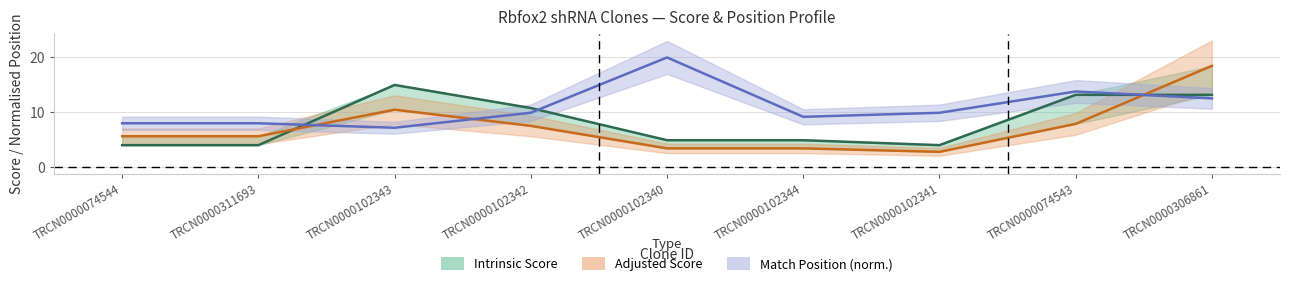

How many data points does each series have?

9